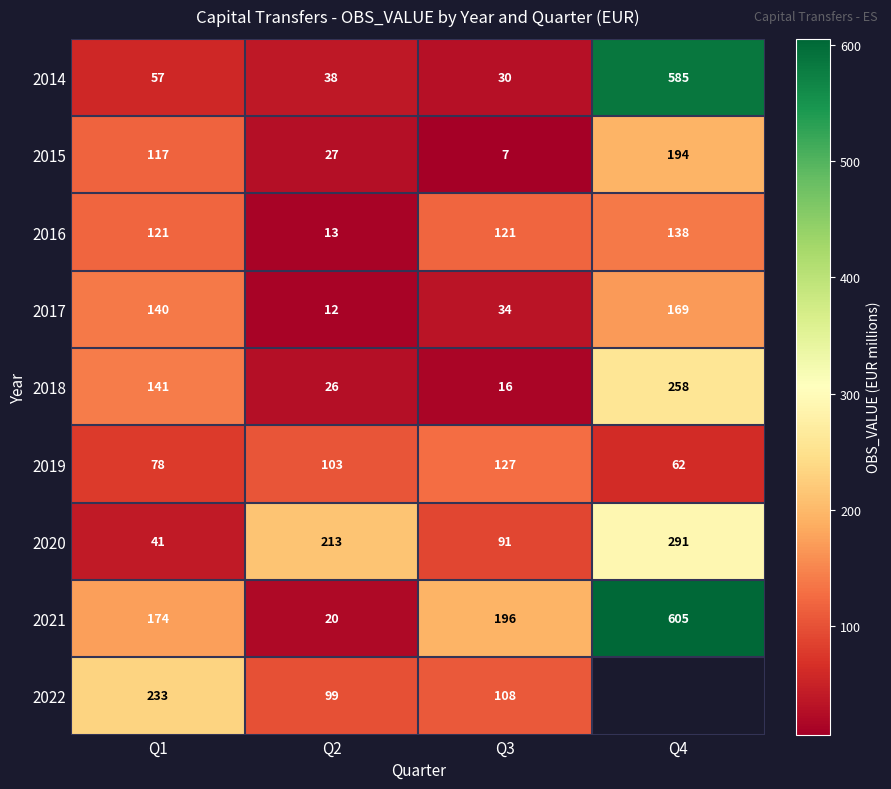

How many values in the 2014 series are below 57?

2